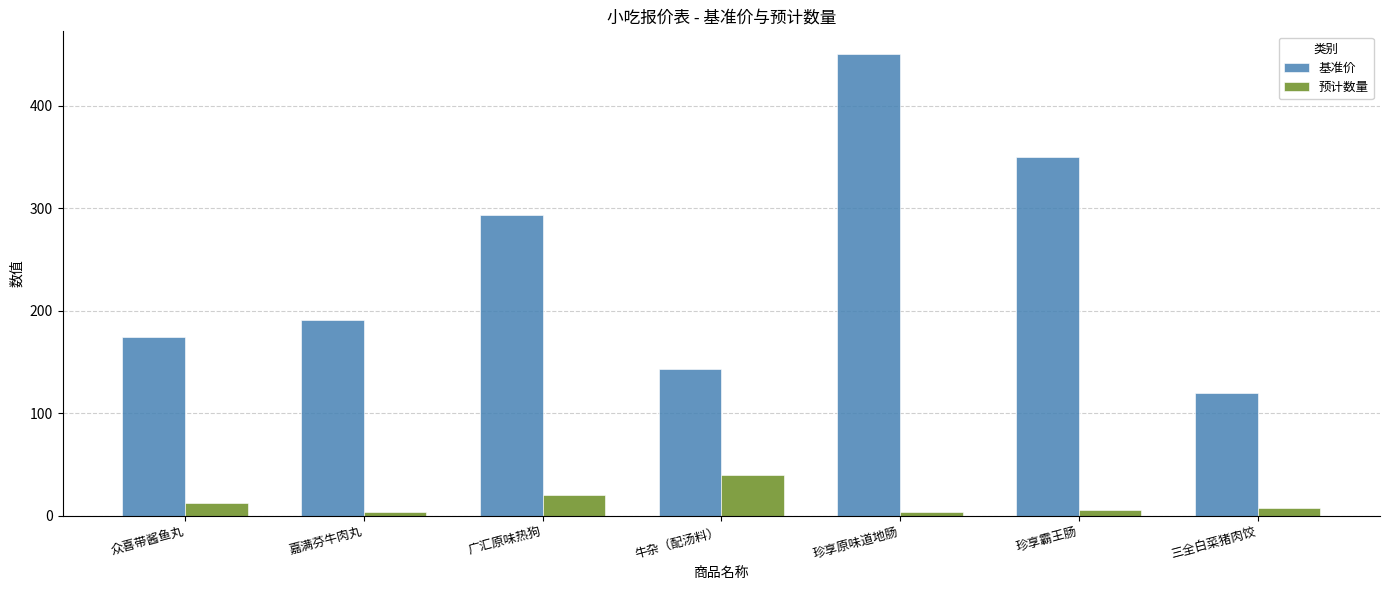

What is the label of the 5th bar from the right?

广汇原味热狗